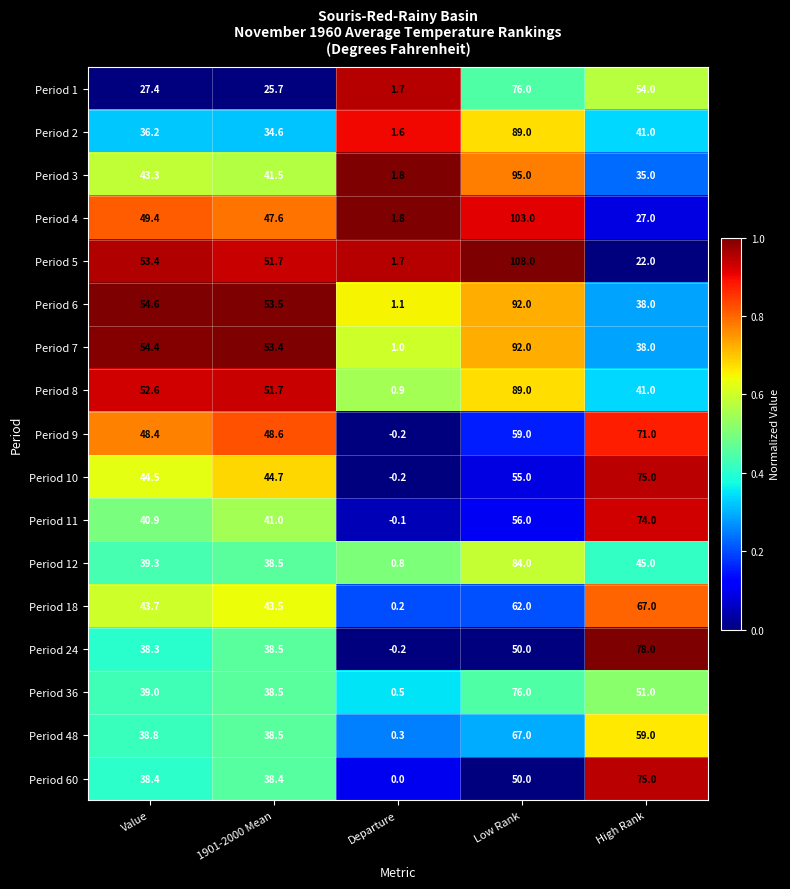

The Period 8 series shows 0.9 at Departure. True or false?

True